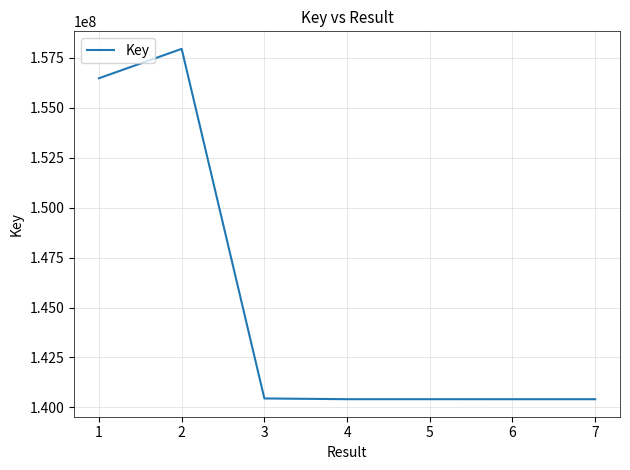

True or false: there are more than 0 points higher than both neighbors.

True